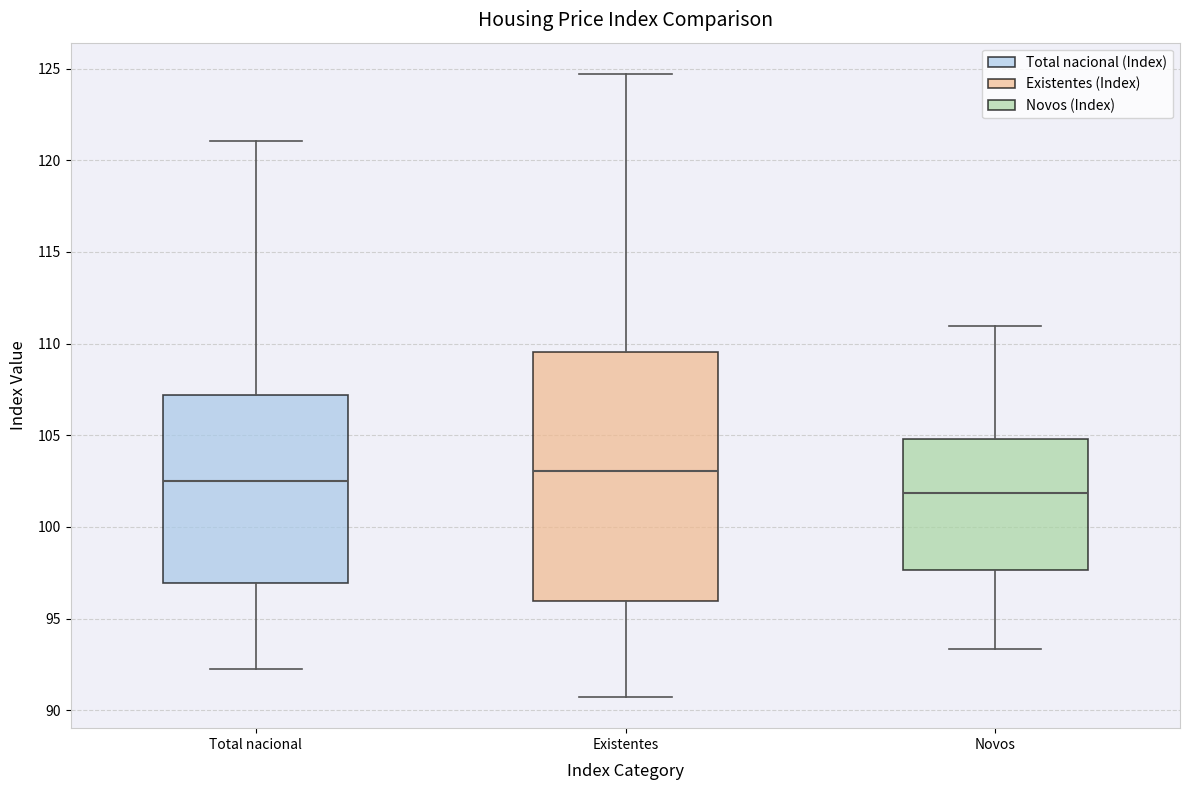

Which box has the highest median line?

Existentes